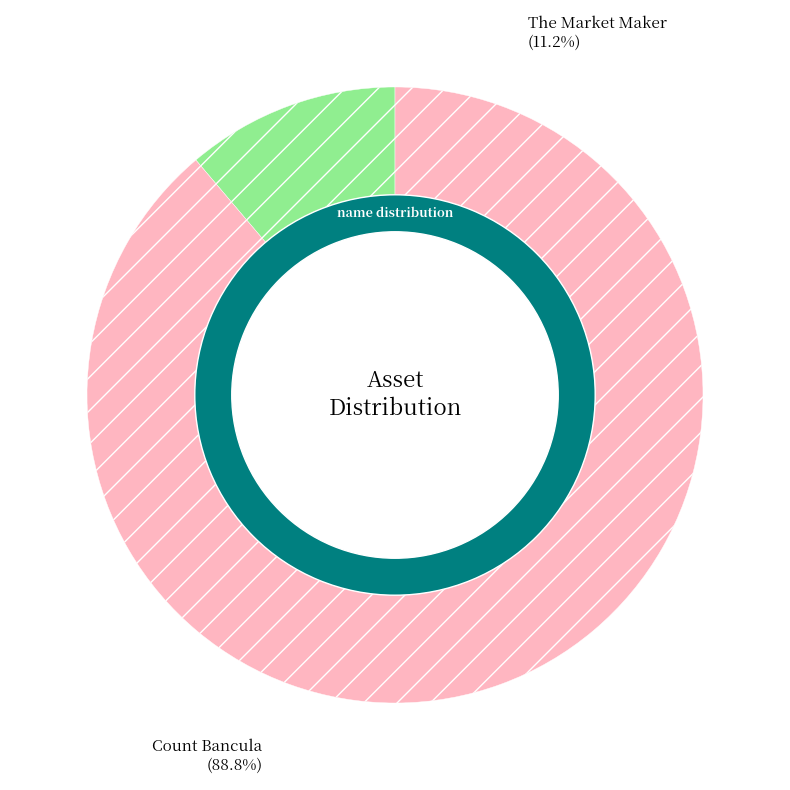

Does Count Bancula represent more than half of the total?

Yes